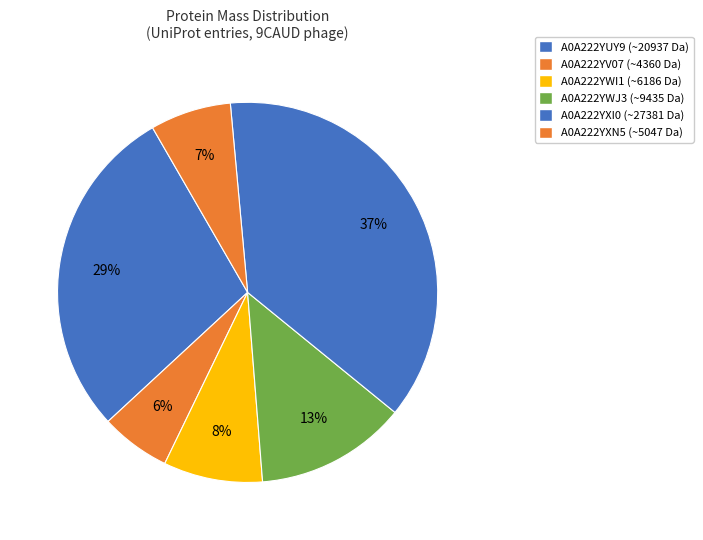

What is the change in value from A0A222YUY9 to A0A222YV07?

-16577.3